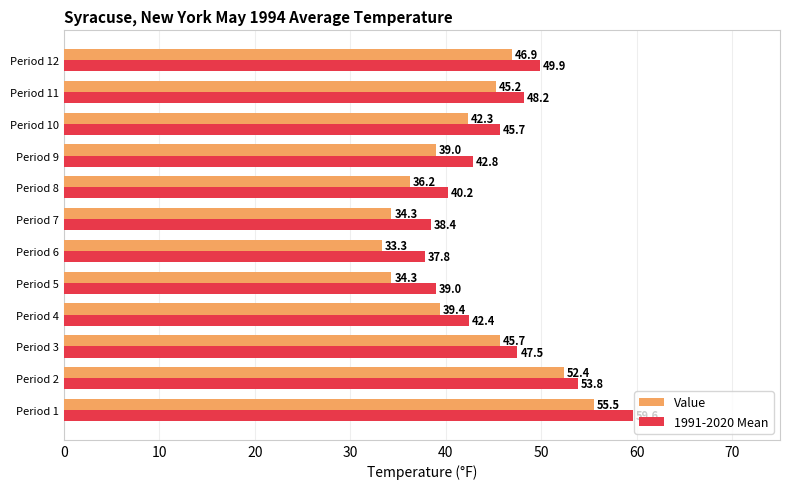

The value of 1991-2020 Mean at Period 4 is 42.4. True or false?

True